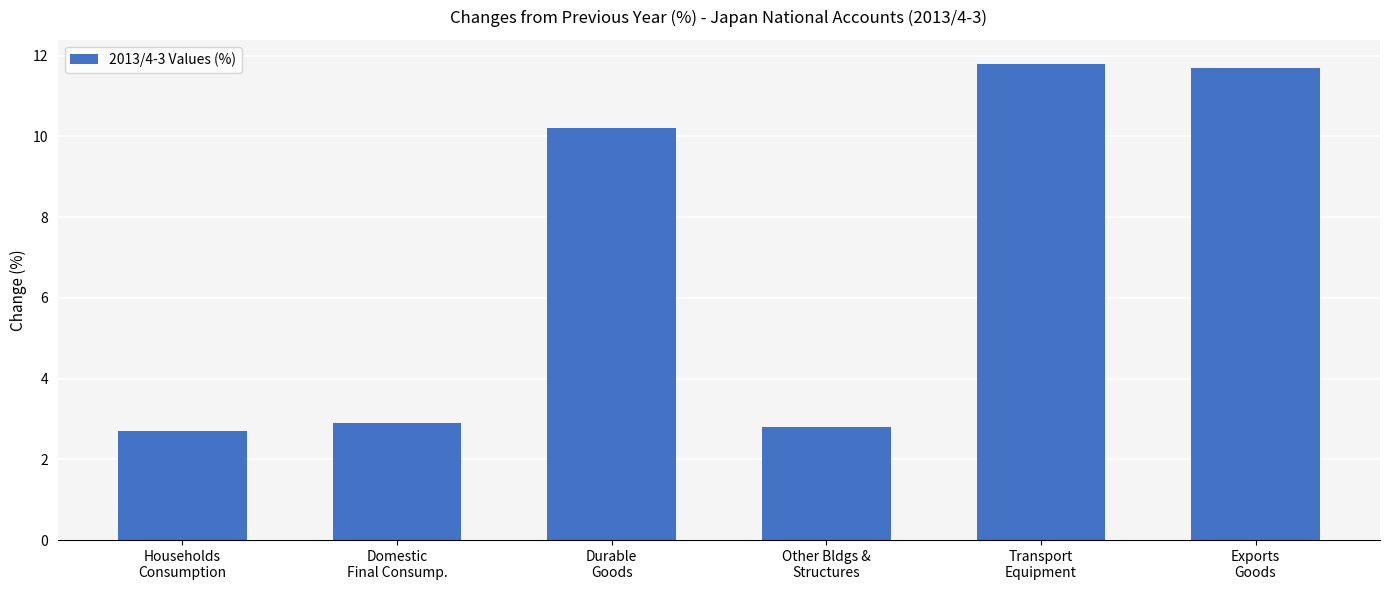

Read the value at Other Bldgs &
Structures.

2.8